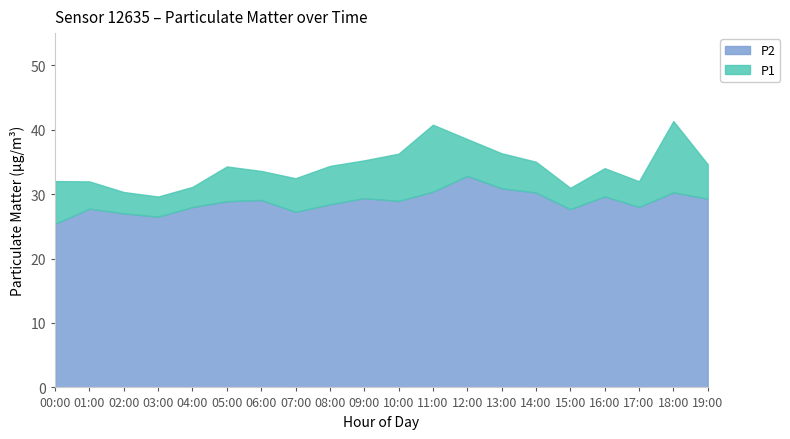

Reading left to right, list all the values displayed in this chart.

P1: 00:00=32.0	01:00=32.0	02:00=30.3	03:00=29.6	04:00=31.1	05:00=34.3	06:00=33.6	07:00=32.5	08:00=34.4	09:00=35.2	10:00=36.3	11:00=40.8	12:00=38.5	13:00=36.4	14:00=35.0	15:00=31.0	16:00=34.0	17:00=32.0	18:00=41.4	19:00=34.6
P2: 00:00=25.4	01:00=27.8	02:00=27.0	03:00=26.5	04:00=28.0	05:00=28.9	06:00=29.1	07:00=27.2	08:00=28.4	09:00=29.4	10:00=28.9	11:00=30.4	12:00=32.8	13:00=30.9	14:00=30.2	15:00=27.7	16:00=29.6	17:00=28.0	18:00=30.3	19:00=29.3